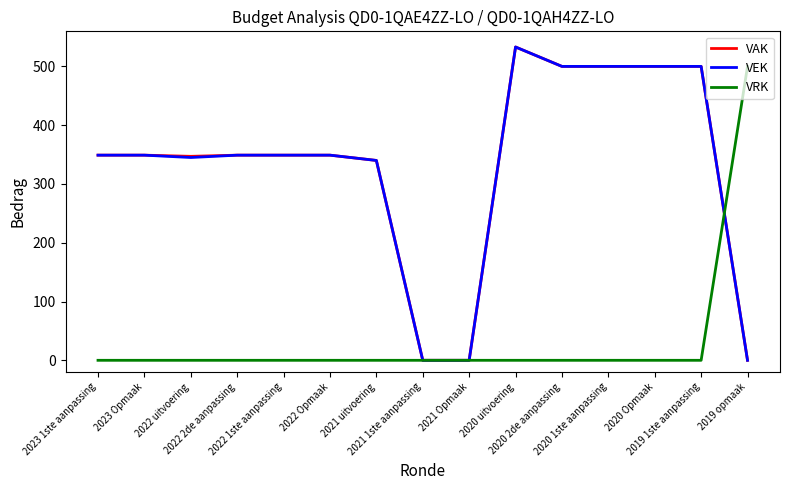

What is the difference between the VAK values at 2023 Opmaak and 2021 Opmaak?

349